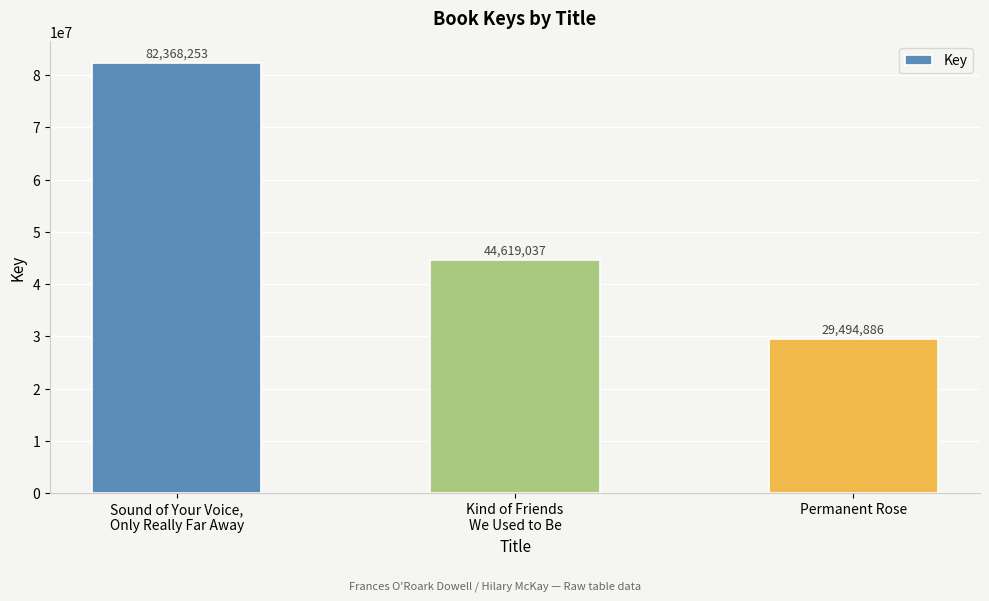

What is the value of the 3rd bar from the left?

29494886